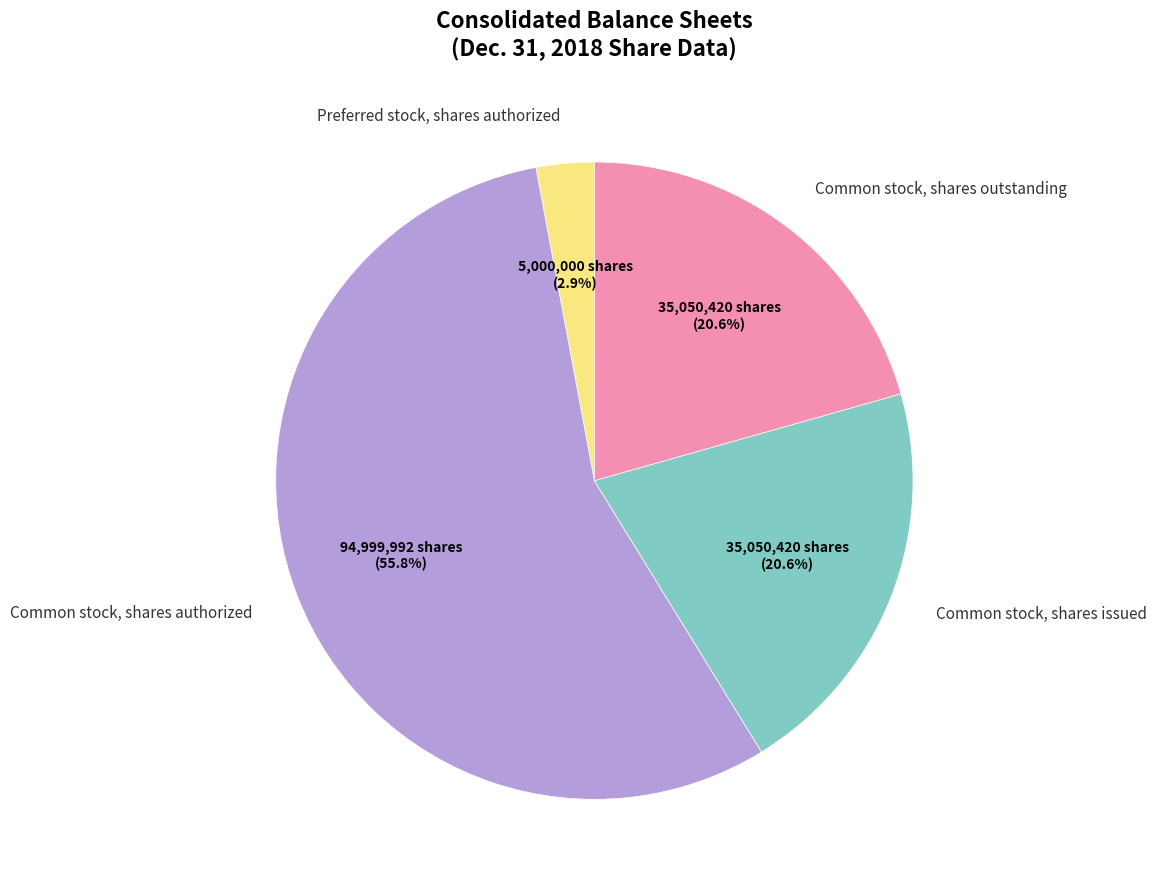

Is there a majority slice in this chart?

Yes